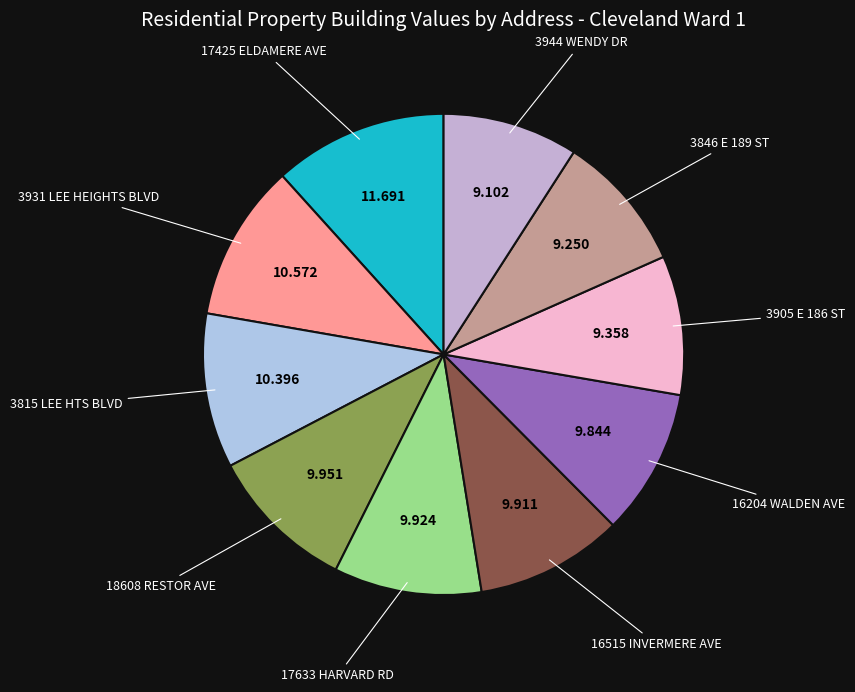

Do 18608 RESTOR AVE and 3944 WENDY DR together represent more than half of the pie?

No